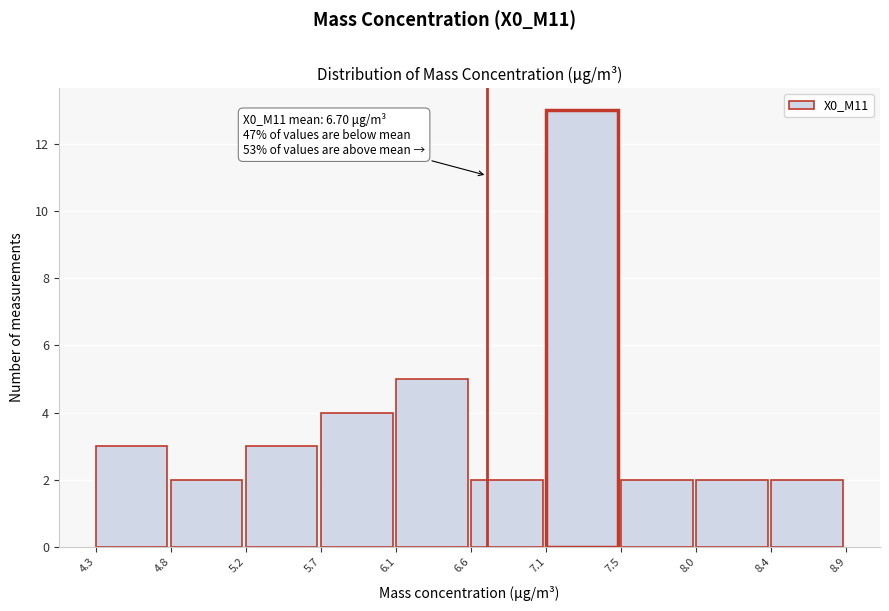

Which range on the x-axis has the tallest bar?

7.1 to 7.5